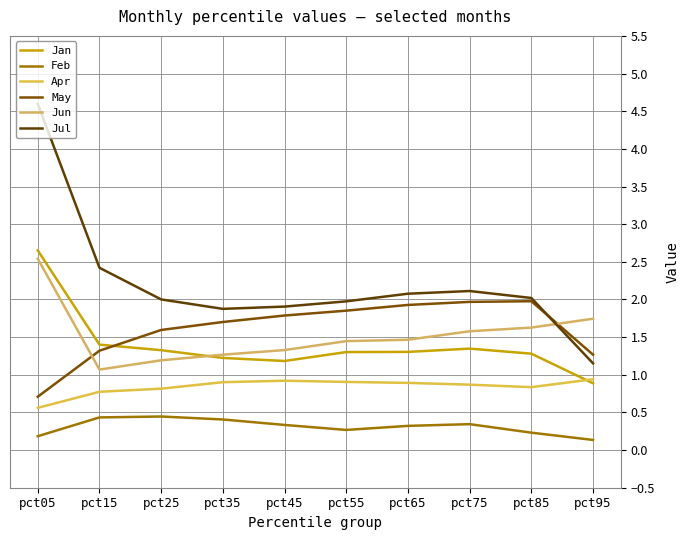

Is this an area chart (filled region under the line)?

No